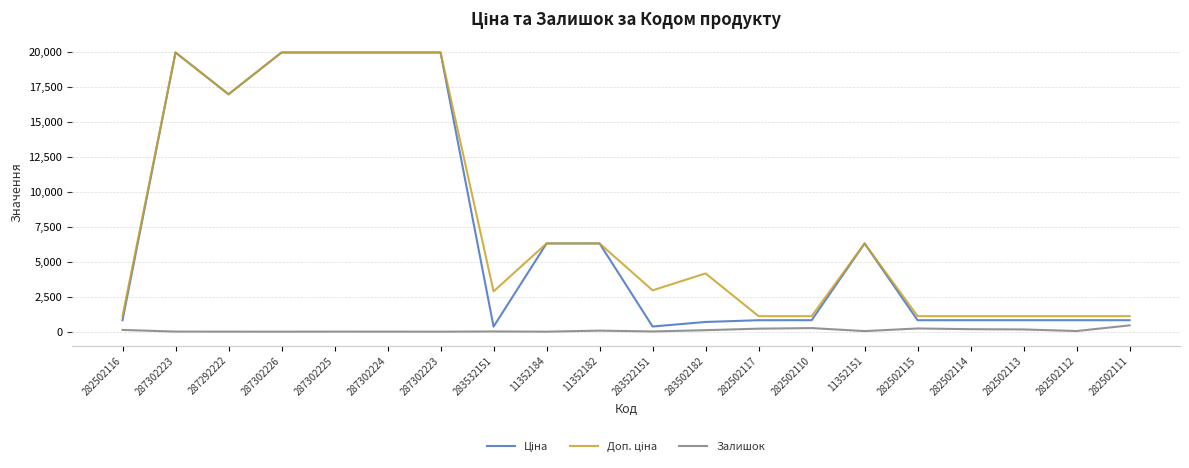

What is the label of the 4th point from the left?

287302226